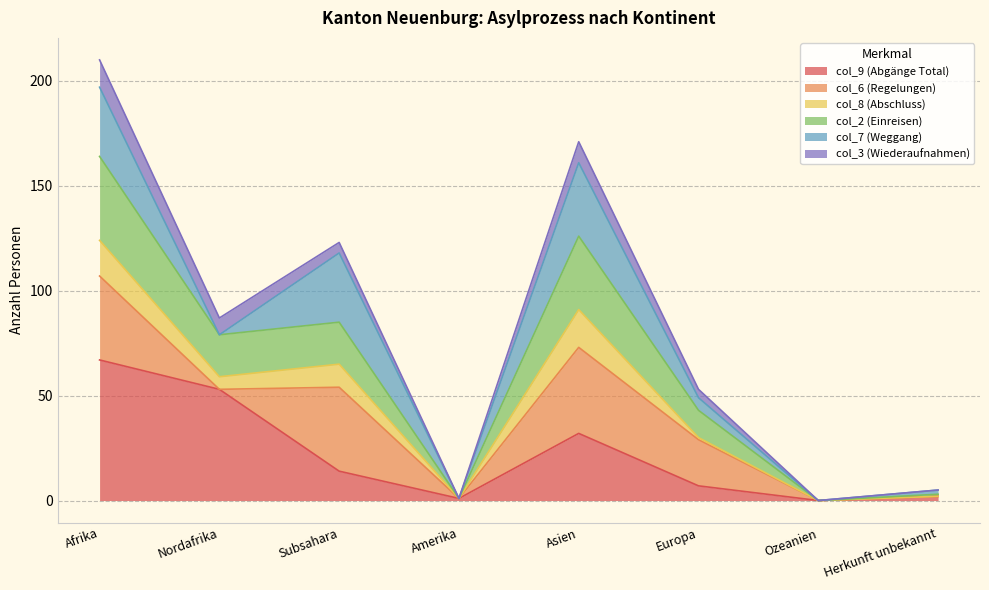

What is the label of the 7th point from the right?

Nordafrika